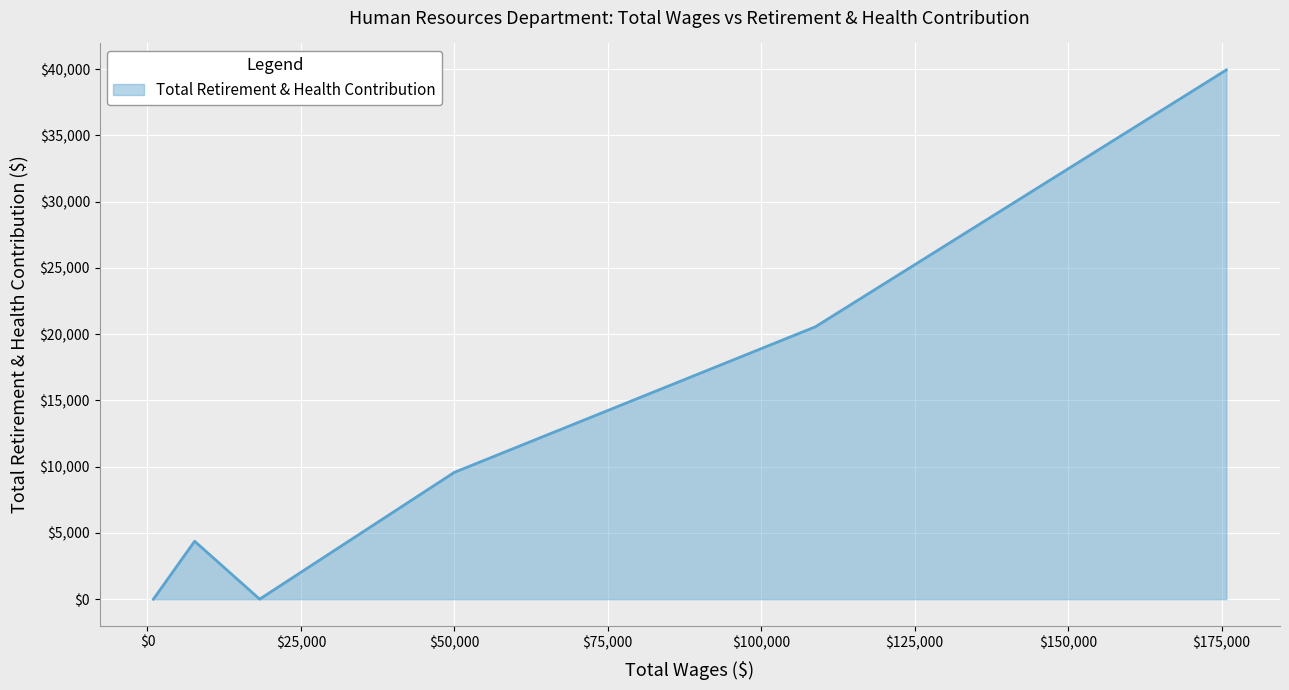

True or false: there are more than 0 points higher than both neighbors.

True